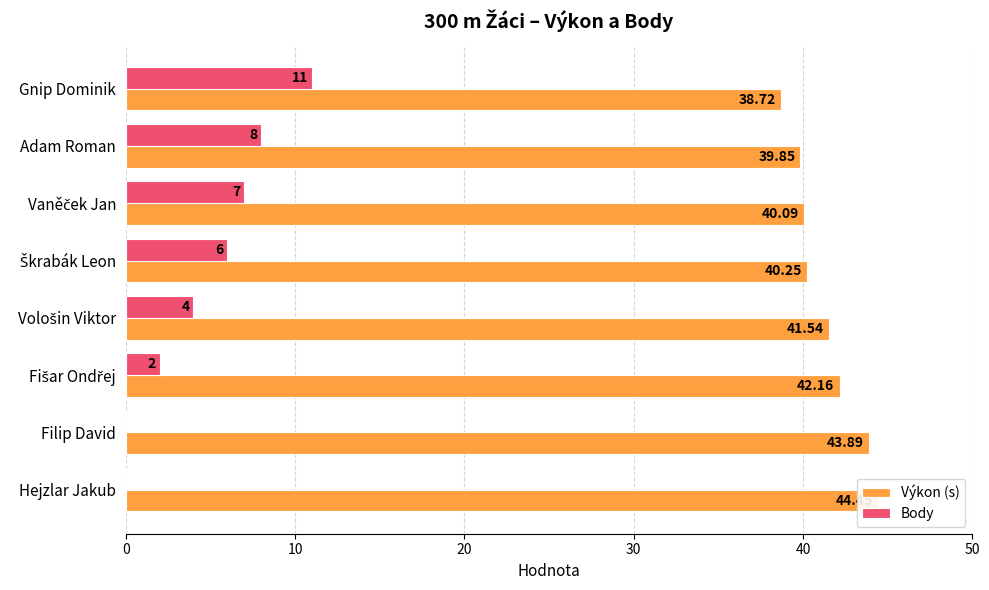

What is the difference between the Body values at Vološin Viktor and Filip David?

4.0